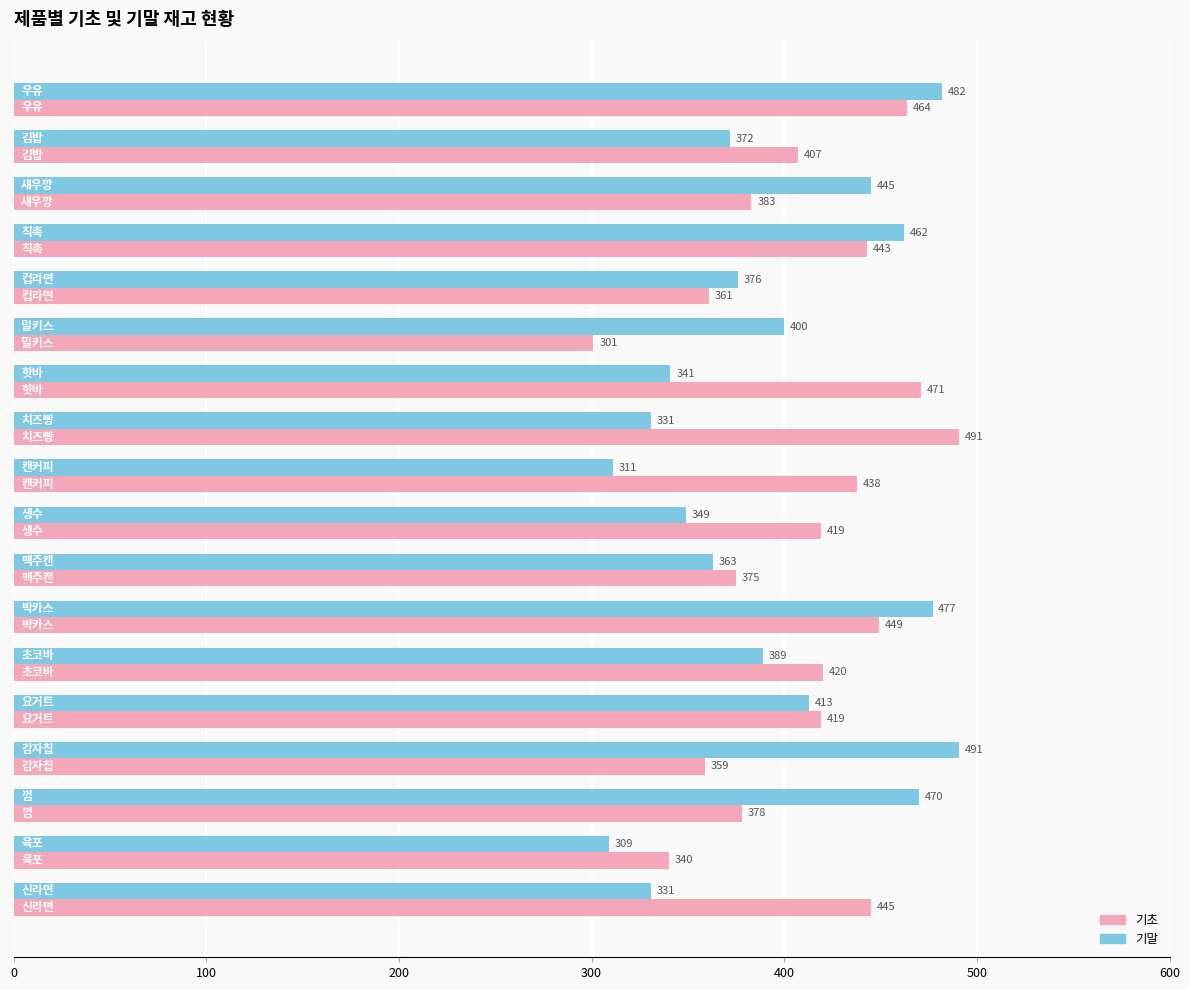

What is the average value of the 기말 series?

395